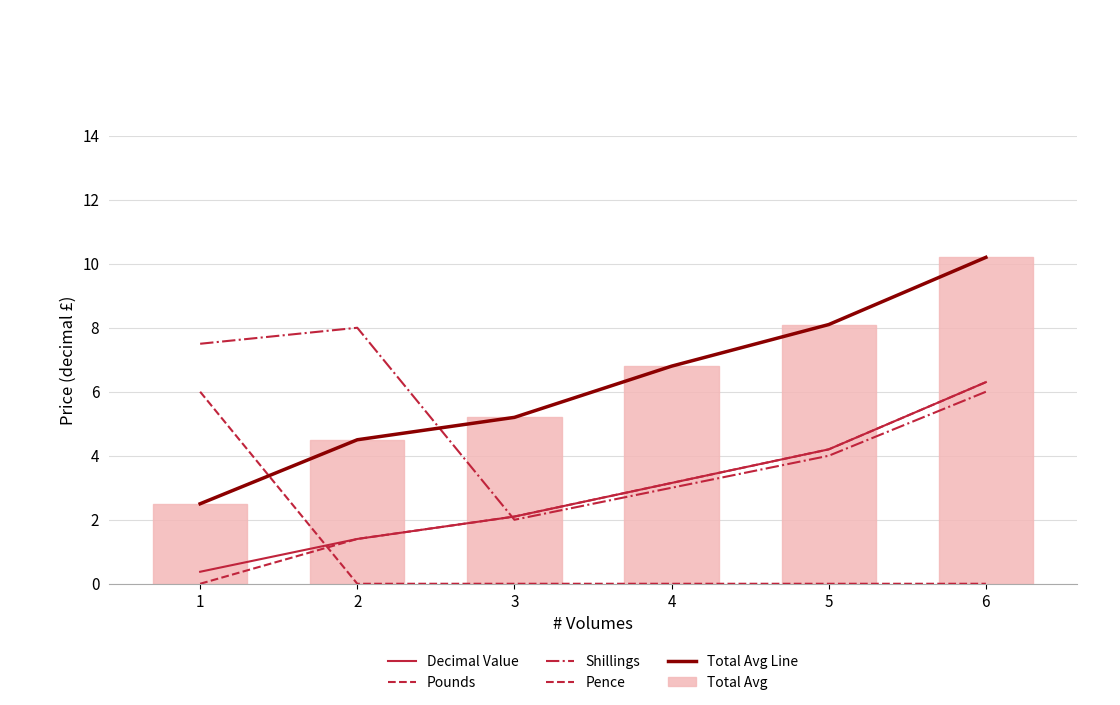

Which series has the largest range (max minus min)?

Total Avg Line